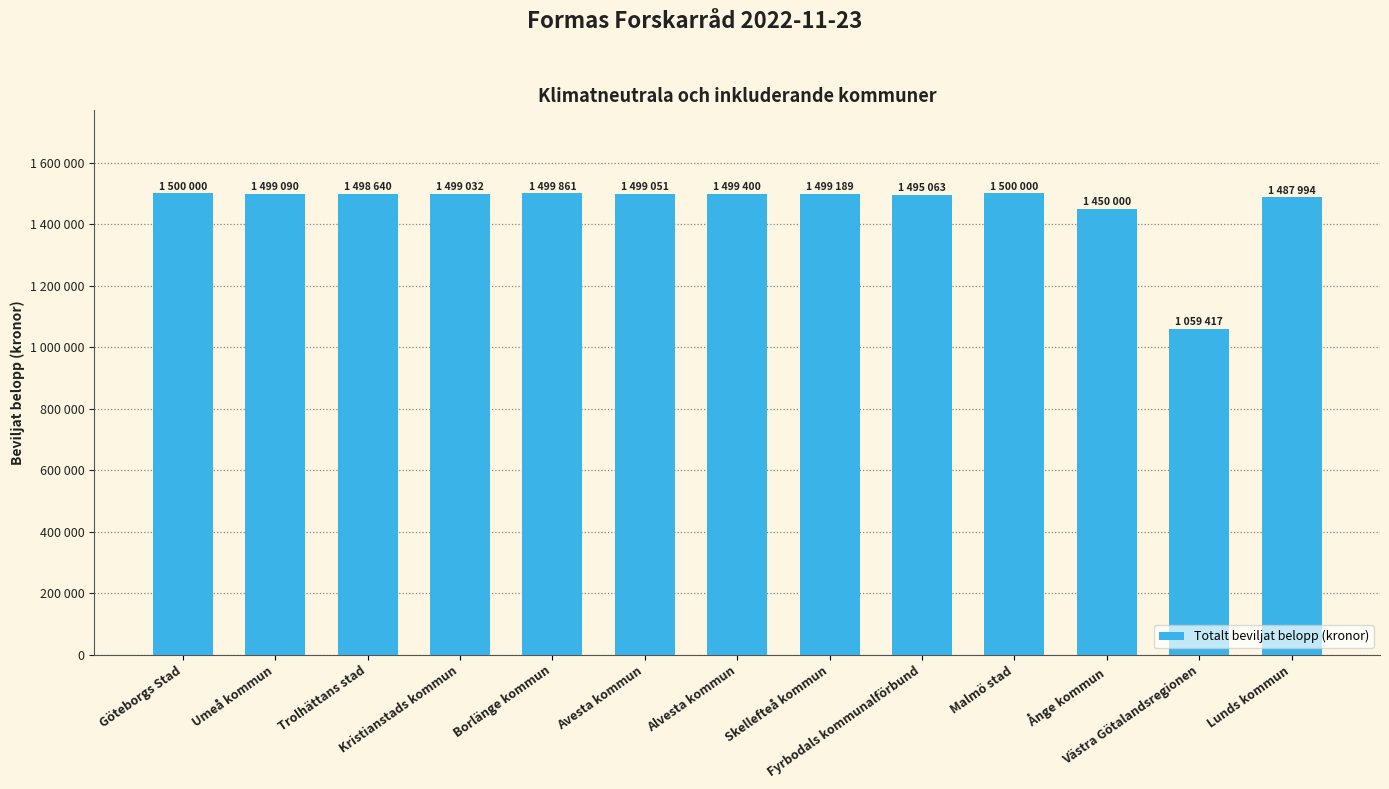

What is the label of the 3rd bar from the right?

Ånge kommun